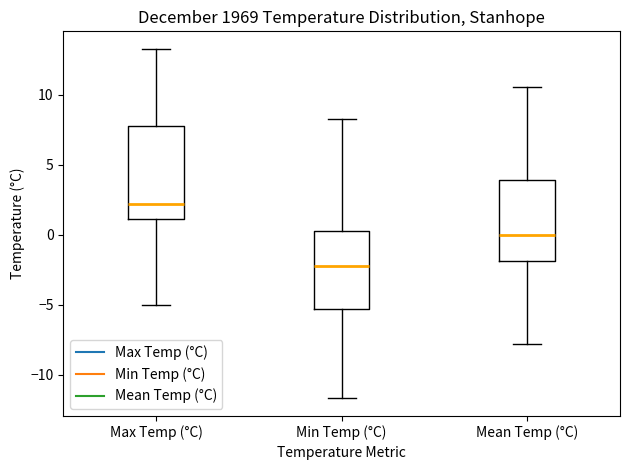

Reading left to right, read every box against the y-axis: the position of its median line, the range the box covers, and the ends of its whiskers. The values are not printed on the chart, so give them approximately, as read against the axis.

Max Temp (°C): median 2.0, box 1.0 to 8.0, whiskers -5.0 to 13.5
Min Temp (°C): median -2.0, box -5.5 to 0.5, whiskers -11.5 to 8.5
Mean Temp (°C): median 0.0, box -2.0 to 4.0, whiskers -8.0 to 10.5